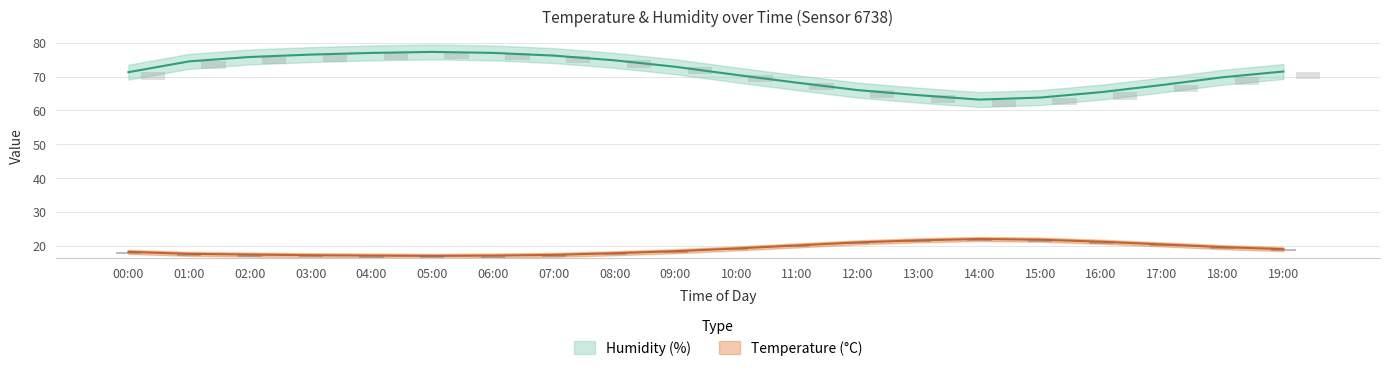

What position from the left is 11:00?

12